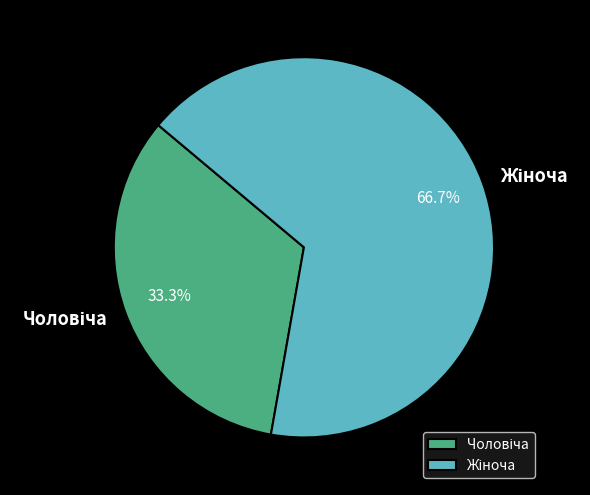

Does any single category account for the majority?

Yes